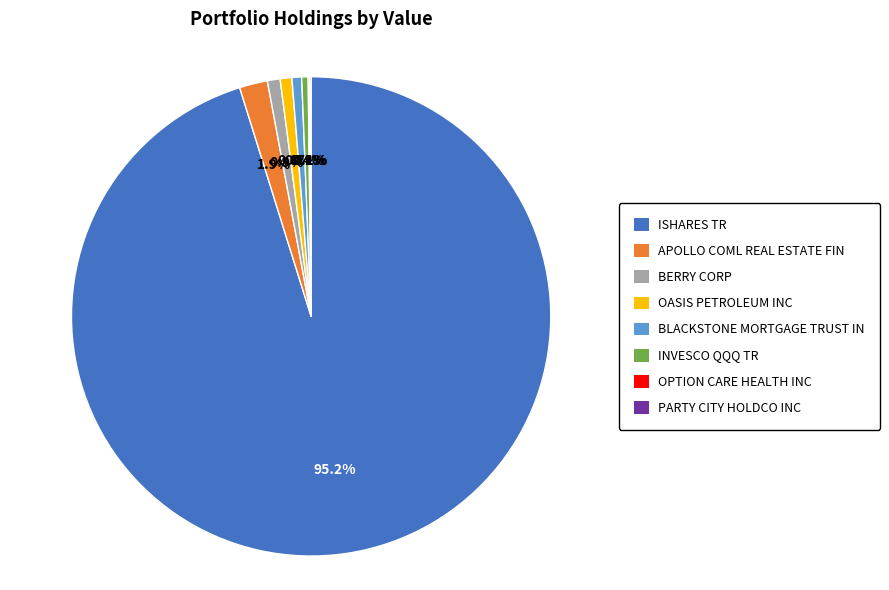

Between APOLLO COML REAL ESTATE FIN and BERRY CORP, which is larger?

APOLLO COML REAL ESTATE FIN